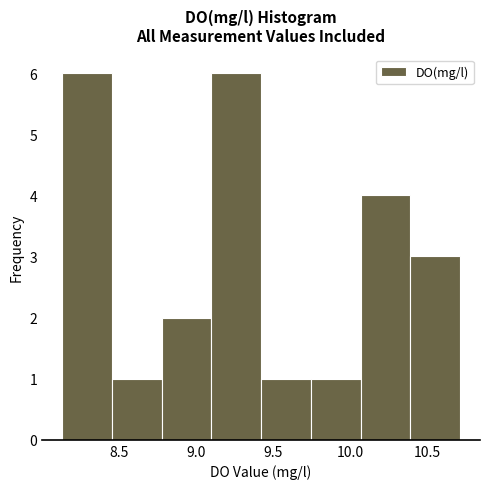

Reading left to right, list every bar in this chart as the range it spans on the x-axis followed by its height. Neither the bar edges nor the heights are printed on the chart, so give them approximately, as read against the axes.

8.15 to 8.45: 6
8.45 to 8.80: 1
8.80 to 9.10: 2
9.10 to 9.40: 6
9.40 to 9.75: 1
9.75 to 10.05: 1
10.05 to 10.40: 4
10.40 to 10.70: 3